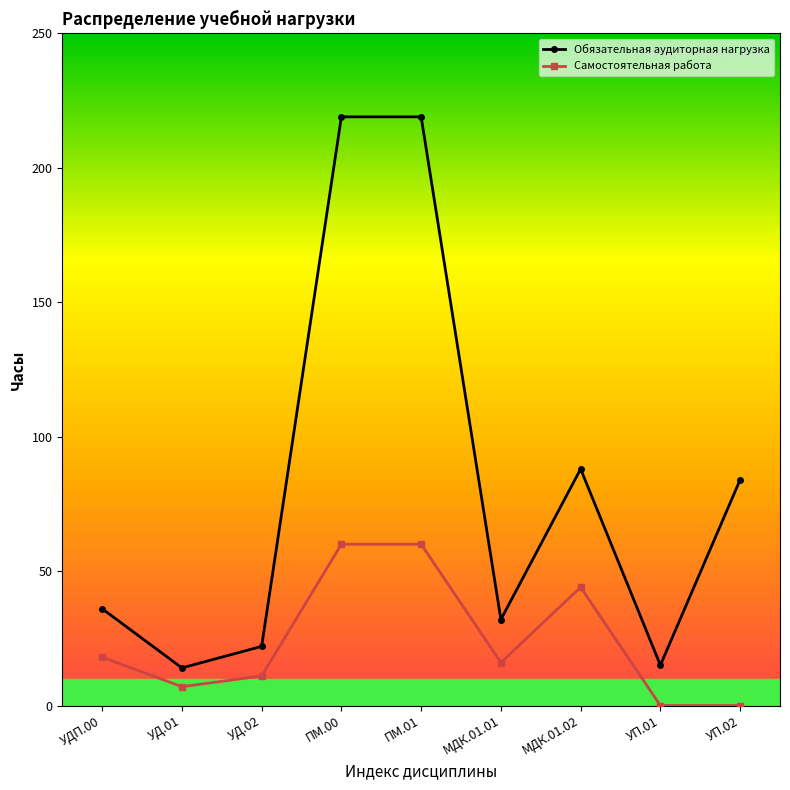

How many lines are shown in the chart?

2